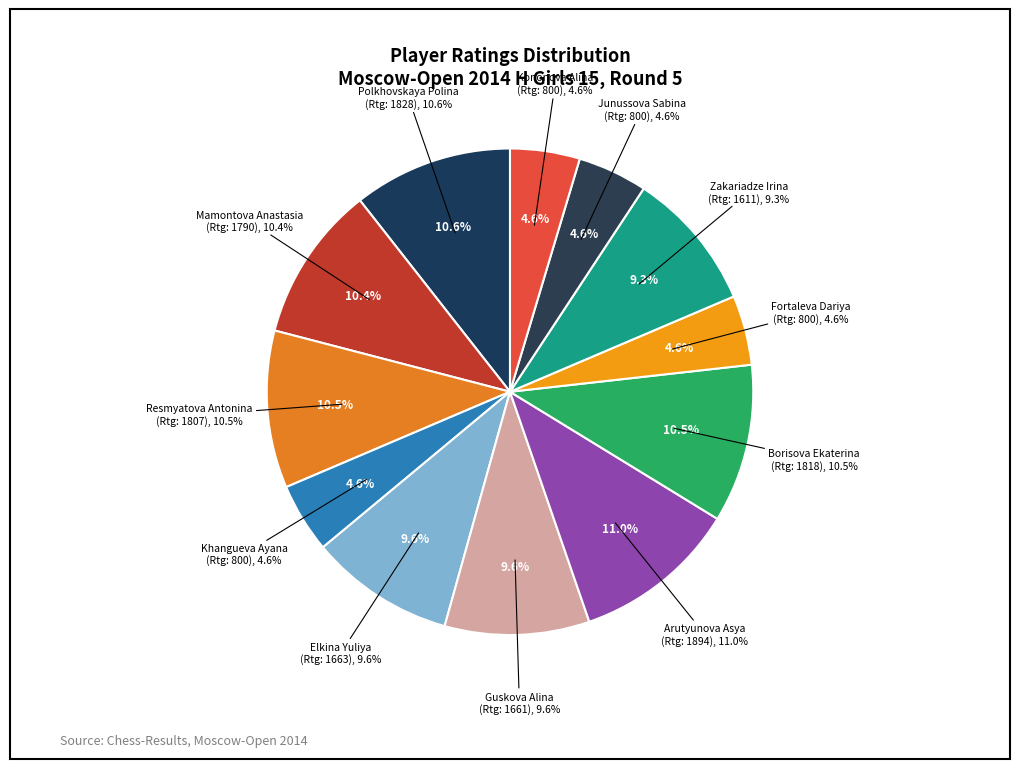

Is it true that Khangueva Ayana is 5% of the pie?

True